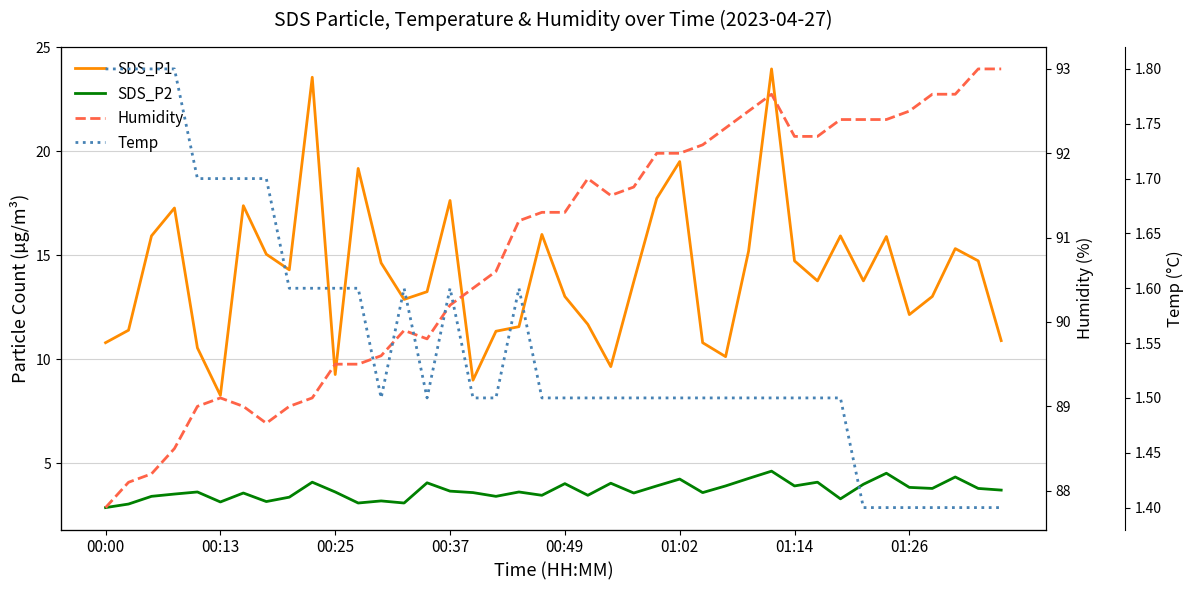

Count the number of data series in this chart.

4